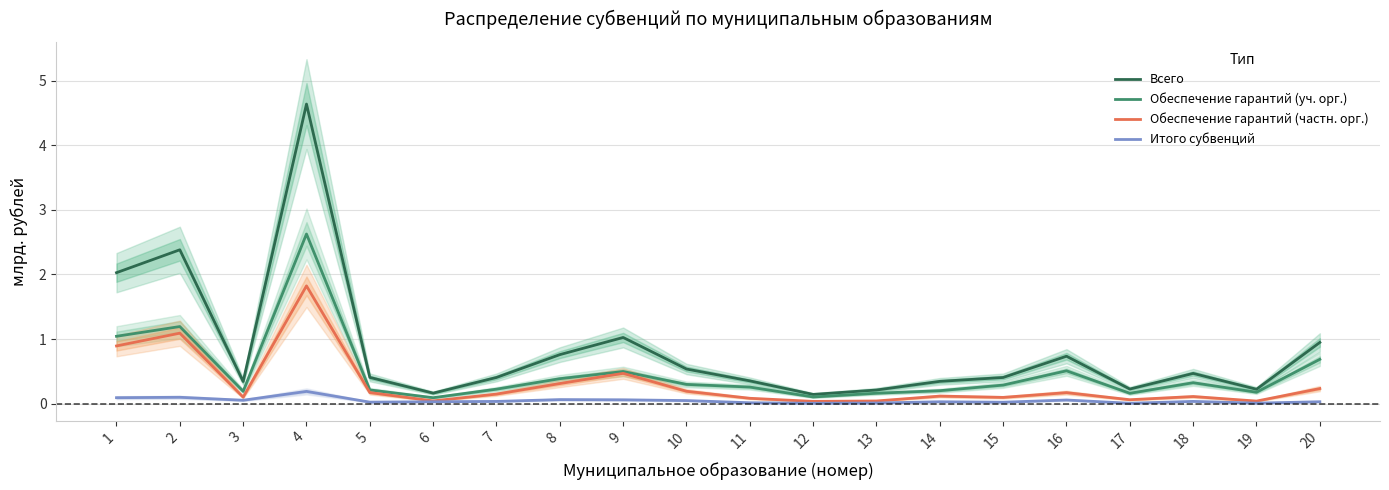

True or false: Обеспечение гарантий (частн. орг.) has a value of 0.2 at 18.

False